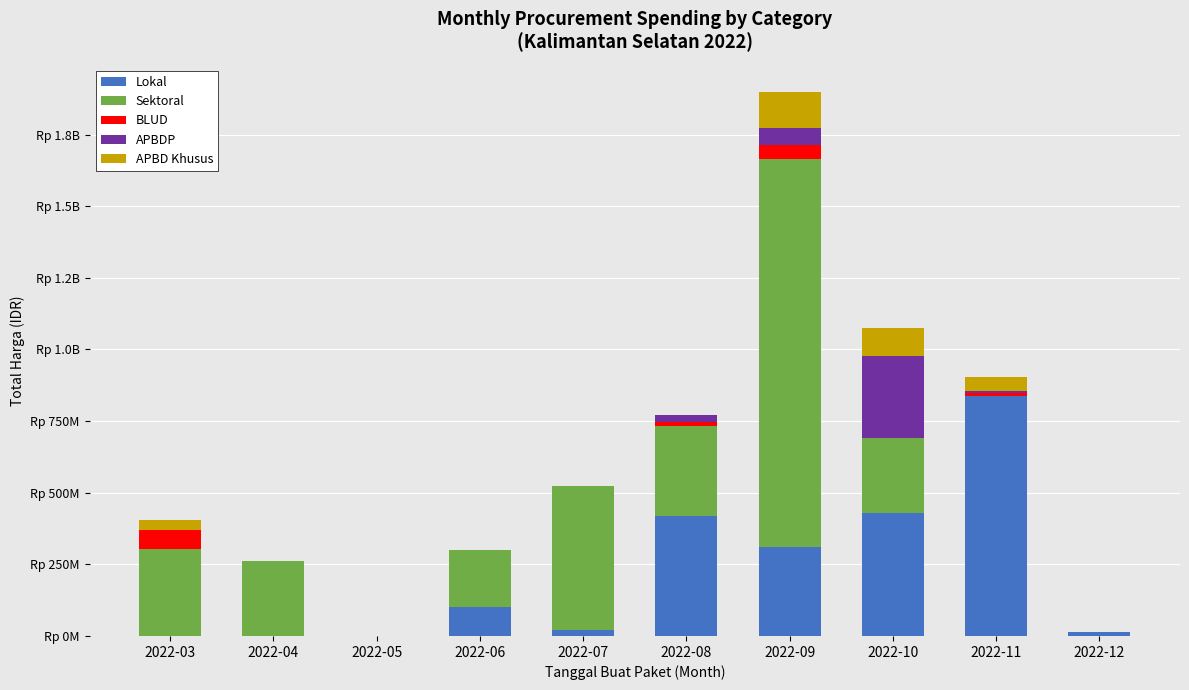

What are all the series names shown in the legend?

Lokal, Sektoral, BLUD, APBDP, APBD Khusus